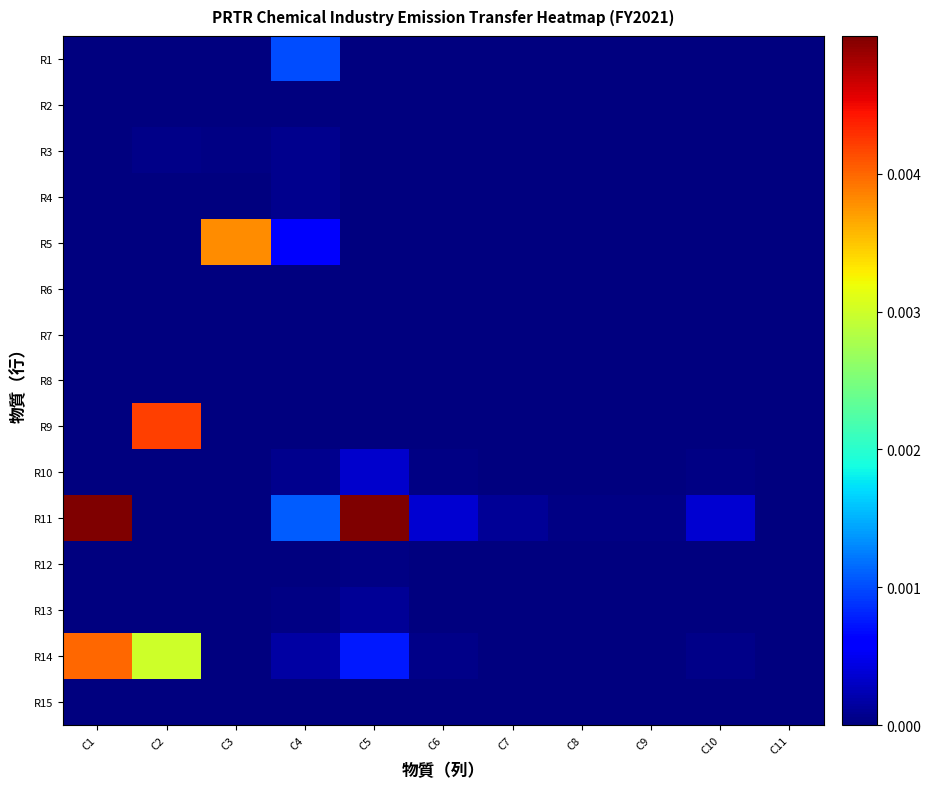

List the series in order of their peak value, highest first.

R11, R9, R14, R5, R1, R10, R13, R4, R3, R12, R15, R8, R6, R7, R2